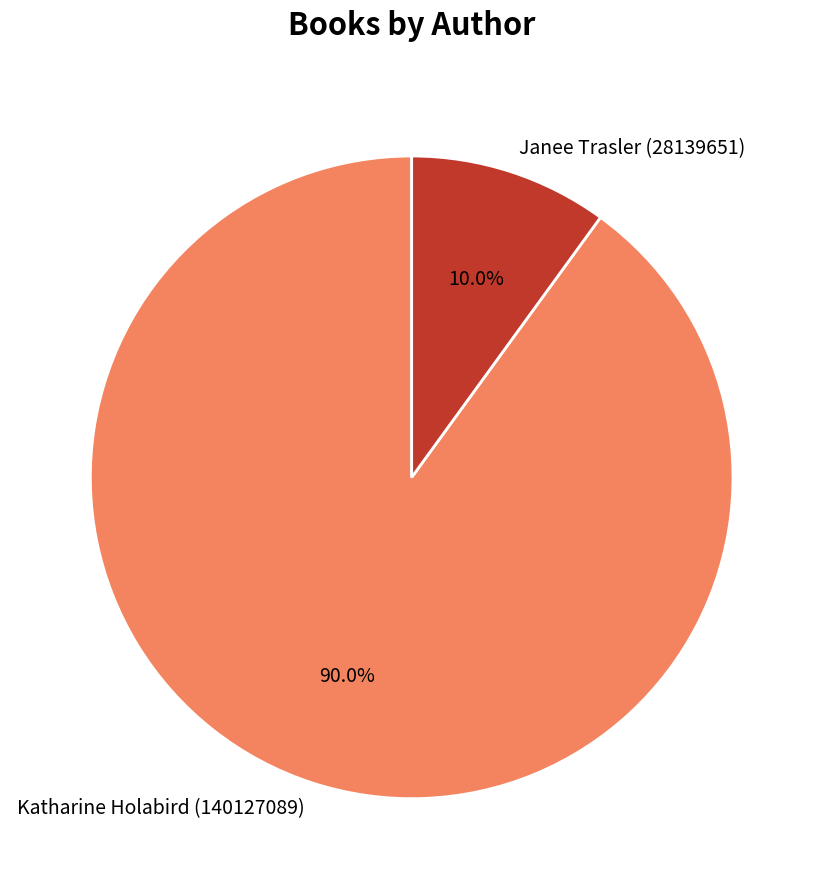

To the nearest percent, what is the average slice percentage?

50%